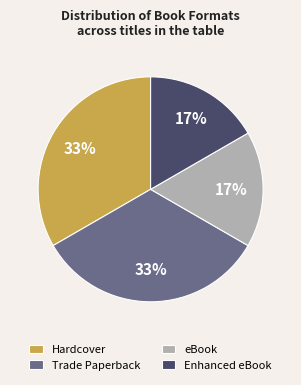

How many segments does this pie chart have?

4